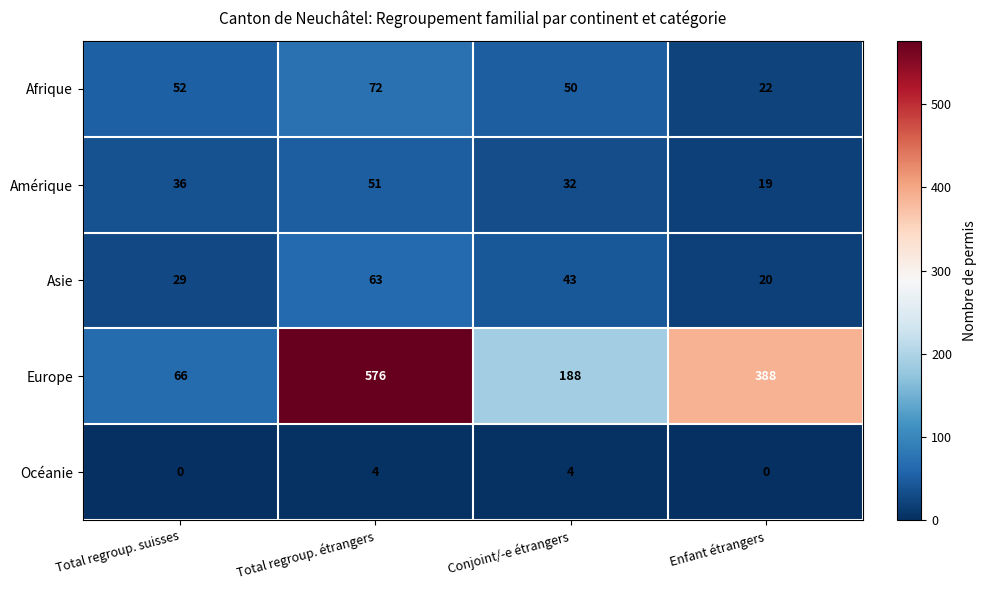

Rank the series by their maximum value, from lowest to highest.

Océanie, Amérique, Asie, Afrique, Europe